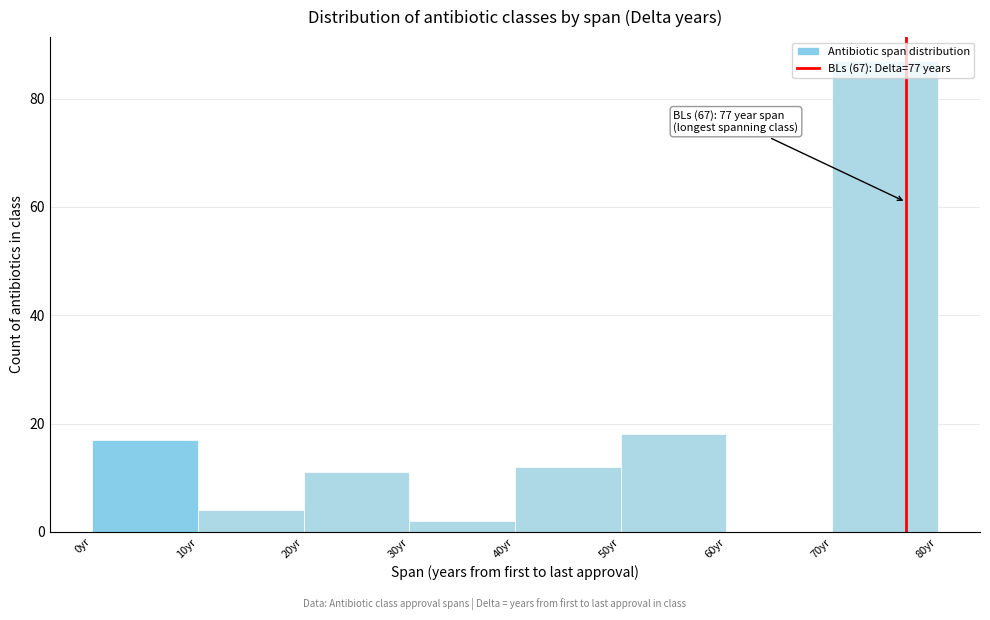

Which range on the x-axis has the tallest bar?

70 to 80